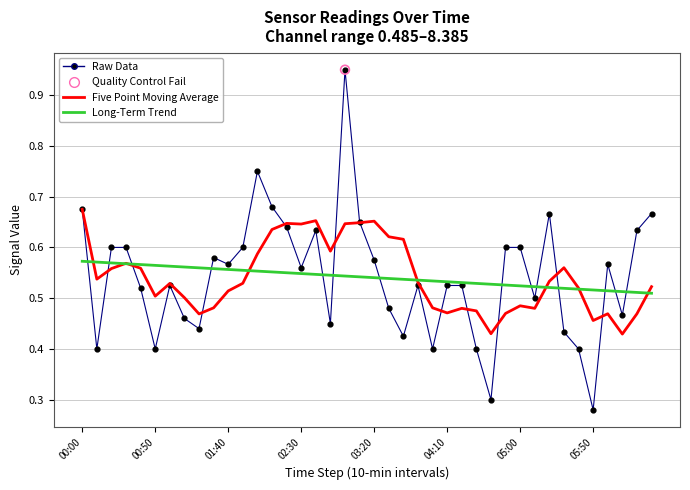

Which series has the widest spread of values?

Raw Data